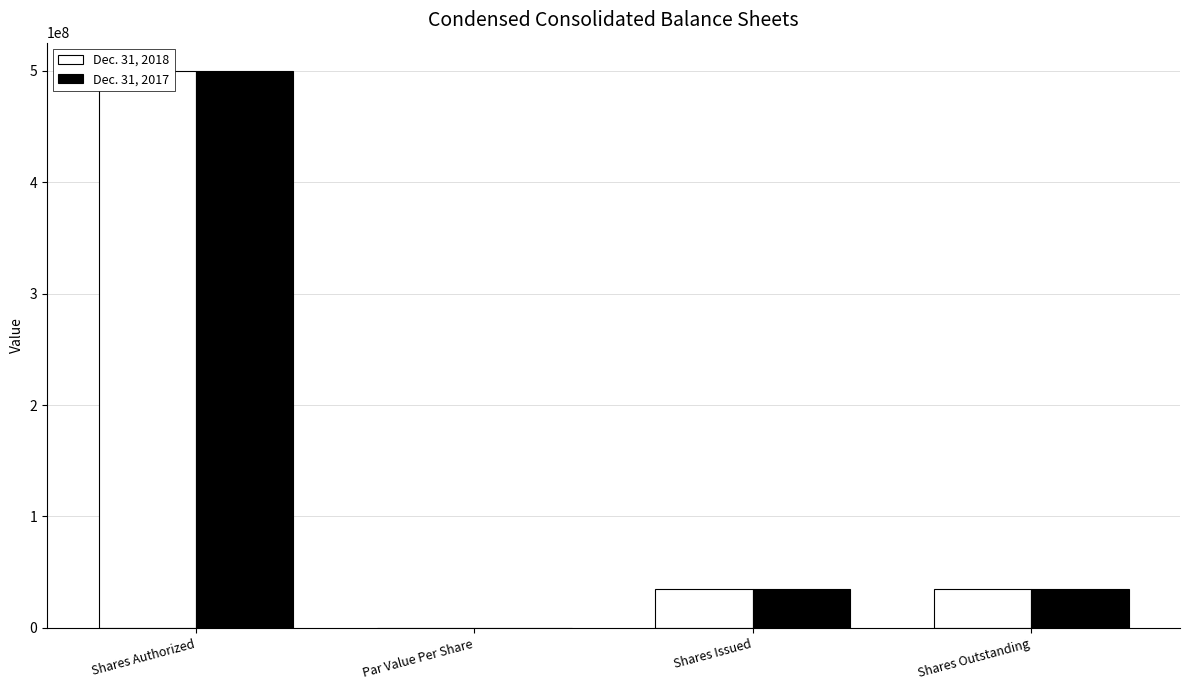

What are all the series names shown in the legend?

Dec. 31, 2018, Dec. 31, 2017